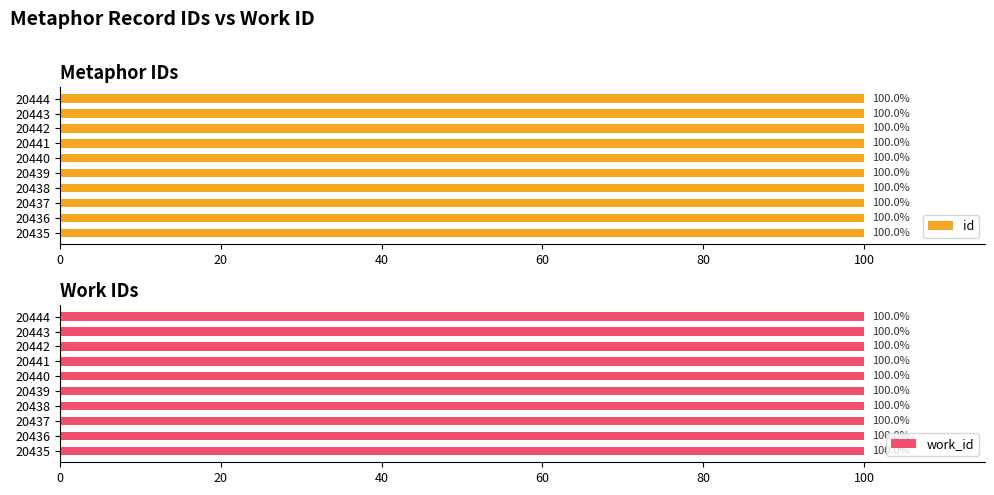

True or false: id has a value of 131.4 at 20437.

False